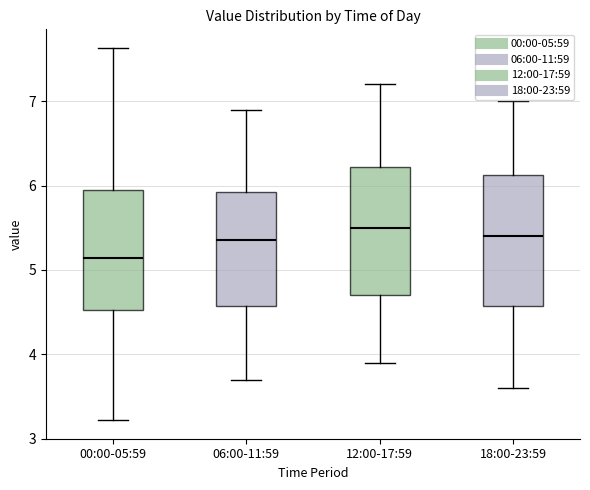

Where does the median line of the box for 00:00-05:59 sit on the y-axis? The values are not printed on the chart, so give them approximately, as read against the axis.

5.1